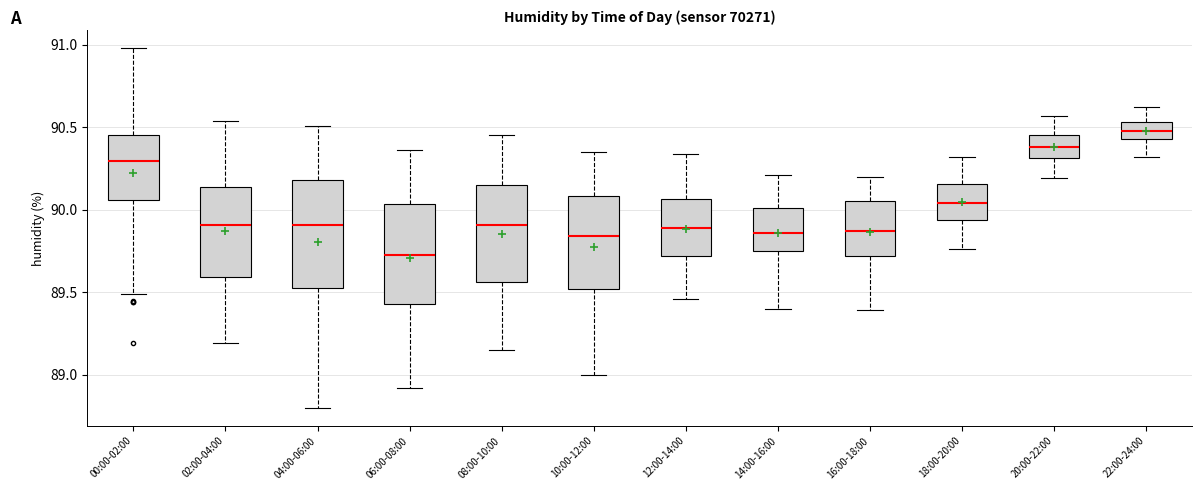

Where is the upper edge of the box for 06:00-08:00 on the y-axis? The values are not printed on the chart, so give them approximately, as read against the axis.

90.05